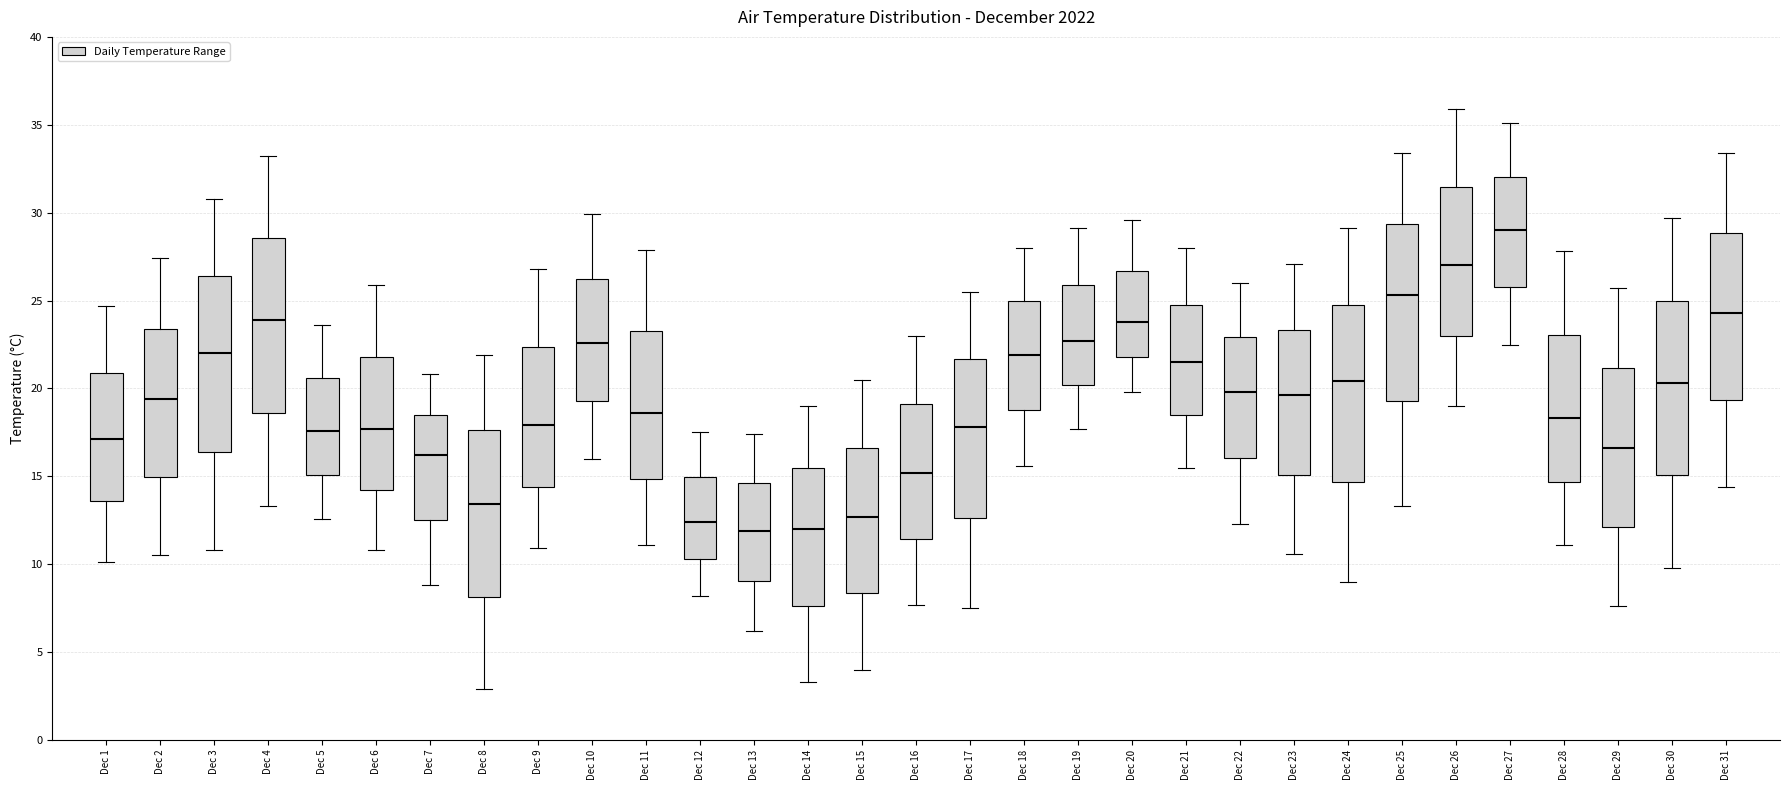

Which box's median line is the highest?

Dec 27